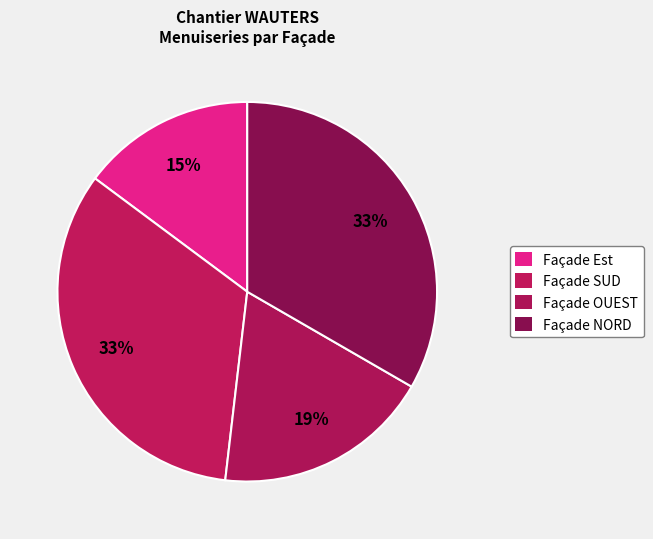

To the nearest percent, what portion does Façade OUEST represent?

19%